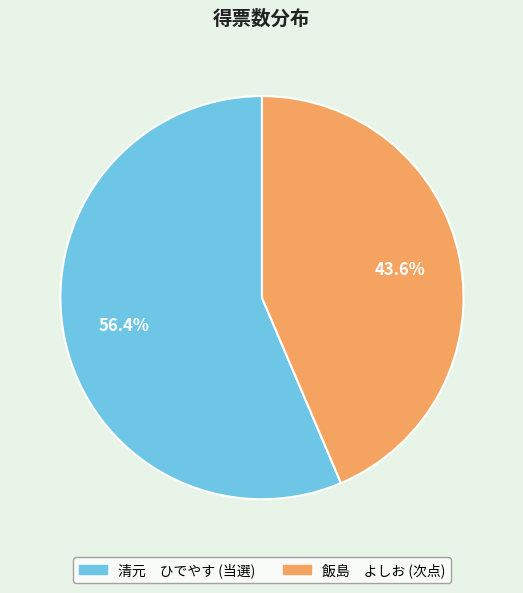

Does any single category account for the majority?

Yes